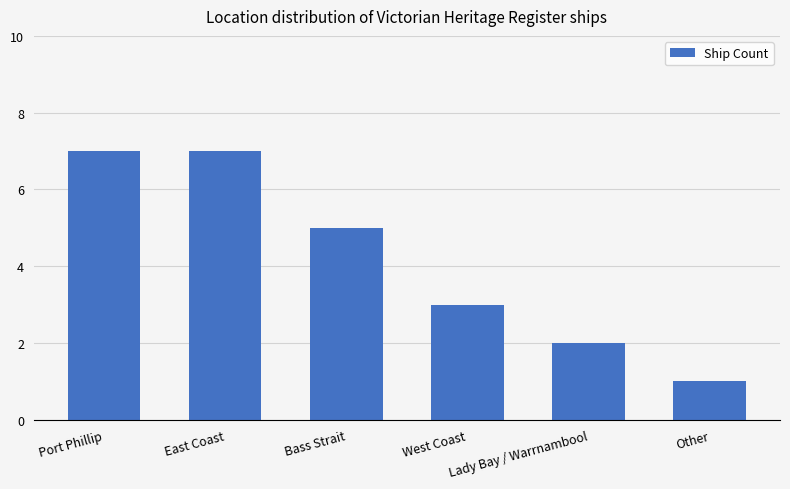

What is the label of the 4th bar from the right?

Bass Strait